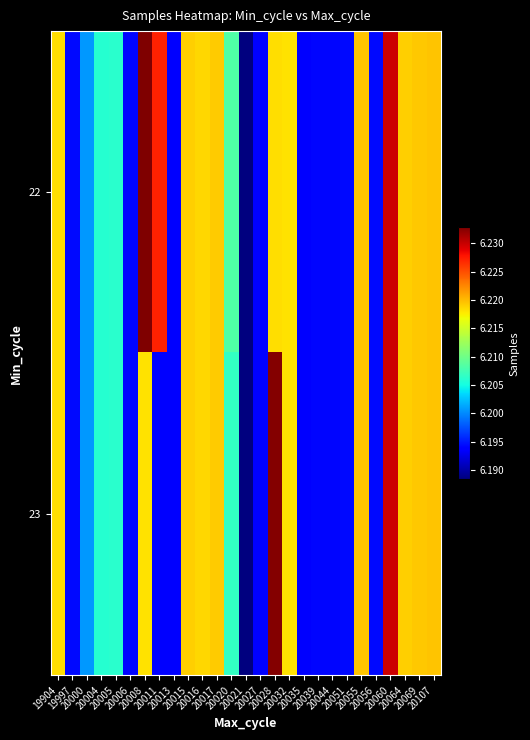

What is the smallest value displayed?

6188385.0